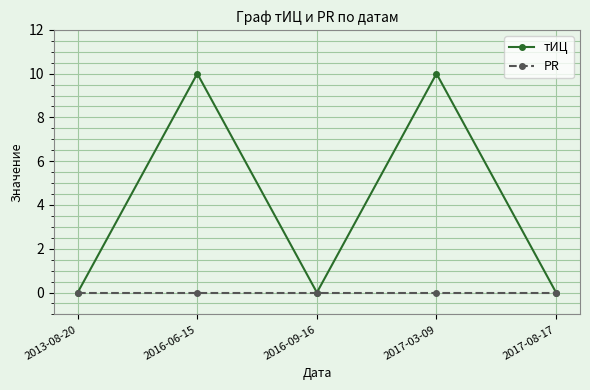

What position from the left is 2016-06-15?

2